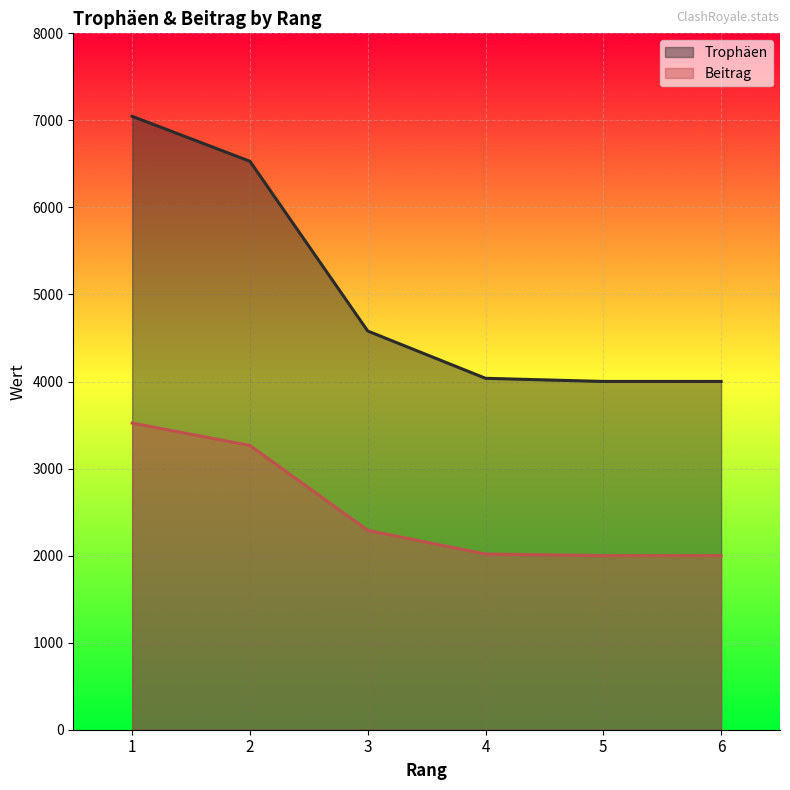

True or false: Trophäen and Beitrag intersect in this chart.

False